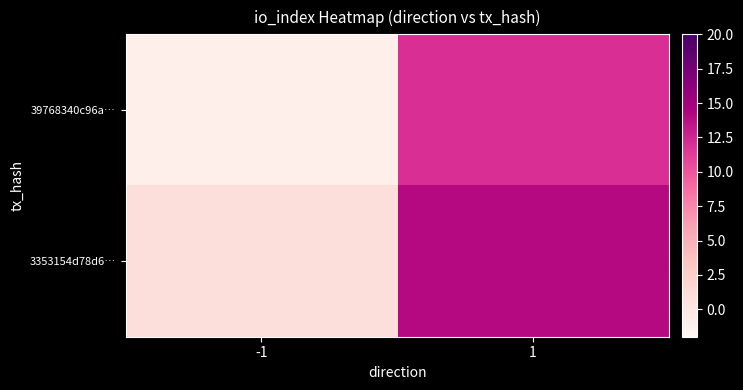

Rank the series by their average value, from lowest to highest.

39768340c96a…, 3353154d78d6…